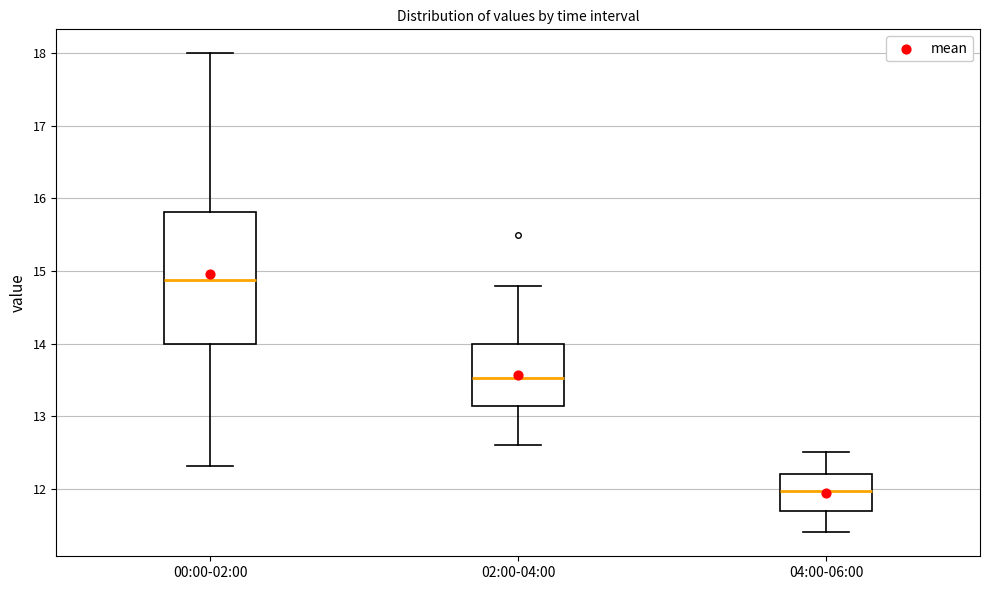

Reading left to right, read every box against the y-axis: the position of its median line, the range the box covers, and the ends of its whiskers. The values are not printed on the chart, so give them approximately, as read against the axis.

00:00-02:00: median 14.9, box 14.0 to 15.8, whiskers 12.3 to 18.0
02:00-04:00: median 13.5, box 13.1 to 14.0, whiskers 12.6 to 14.8
04:00-06:00: median 12.0, box 11.7 to 12.2, whiskers 11.4 to 12.5